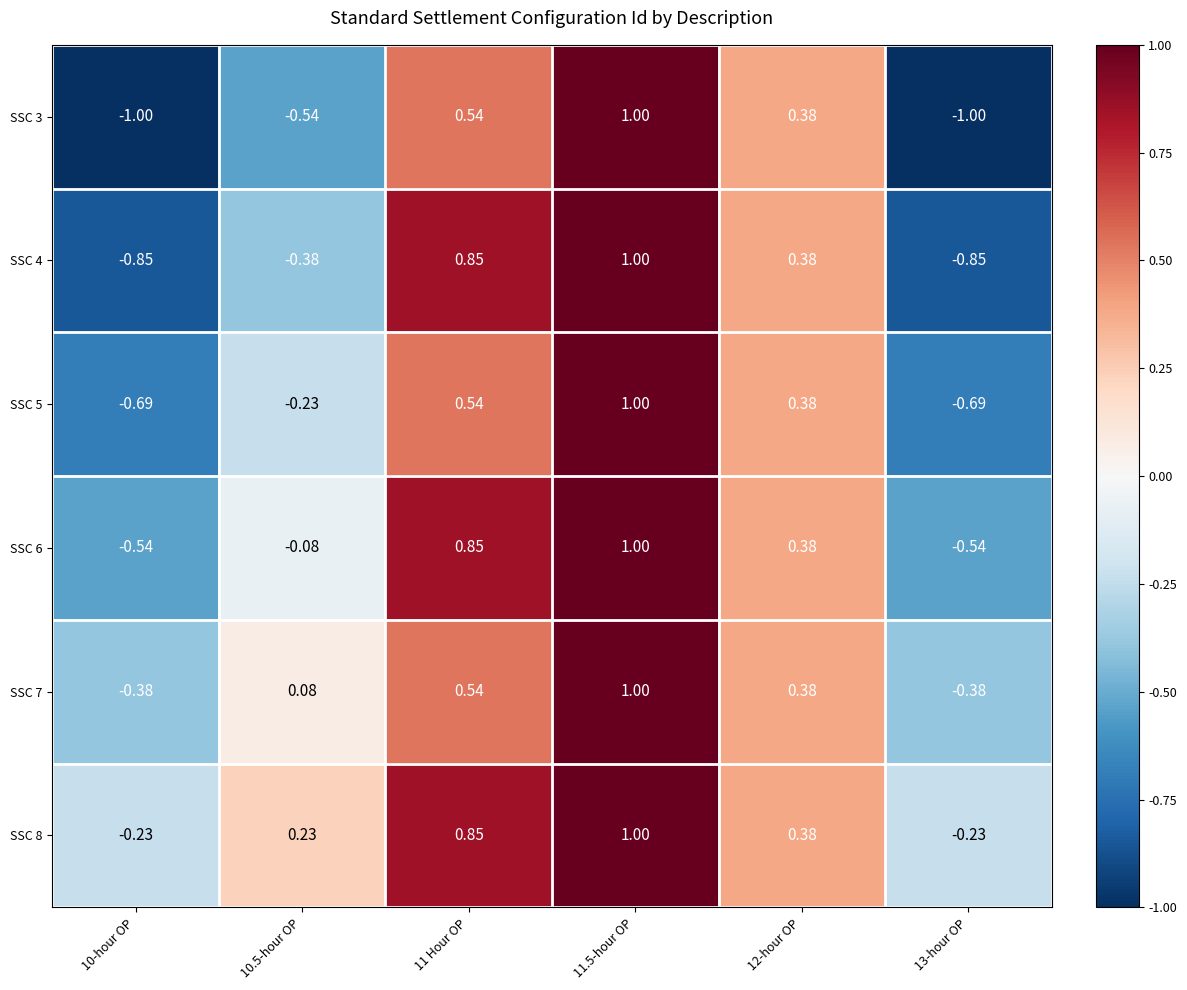

Count the number of data series in this chart.

6